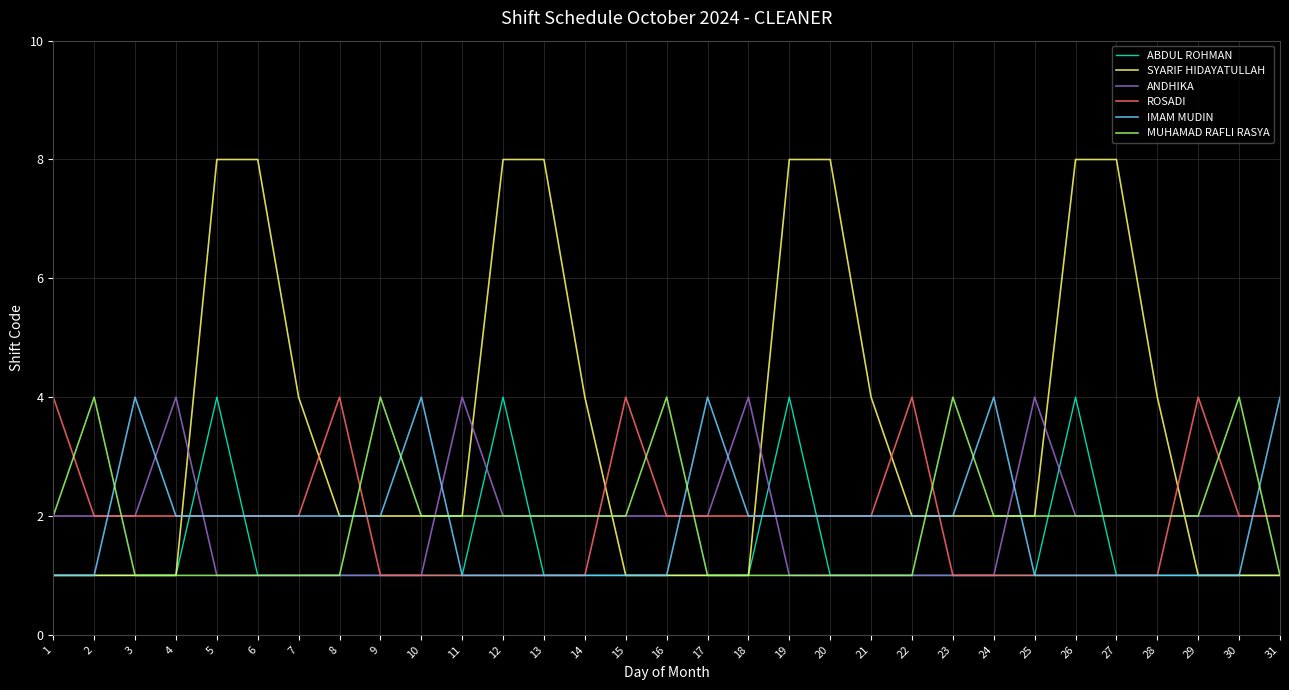

Is it true that ANDHIKA equals 2 at 22?

False